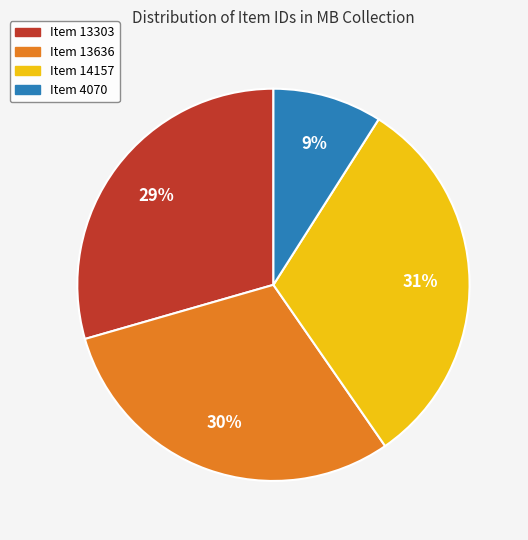

True or false: Item 4070 accounts for 19% of the total.

False